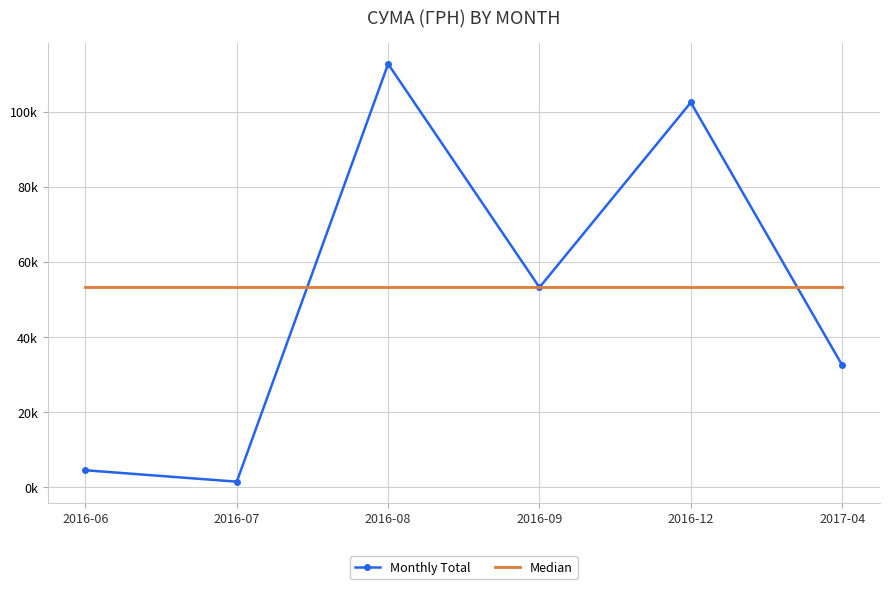

What are all the series names shown in the legend?

Monthly Total, Median